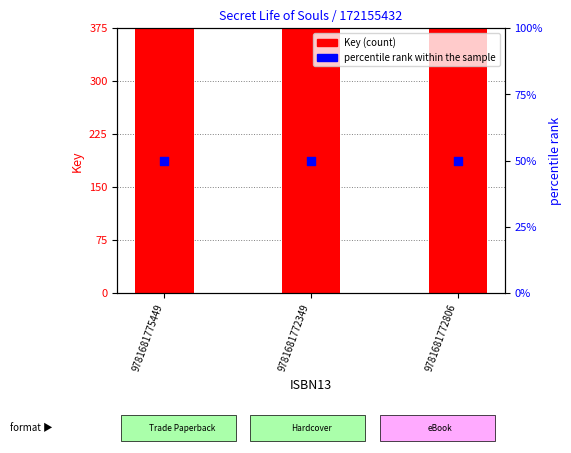

What is the total value across all series at 9781681772349?

172155482